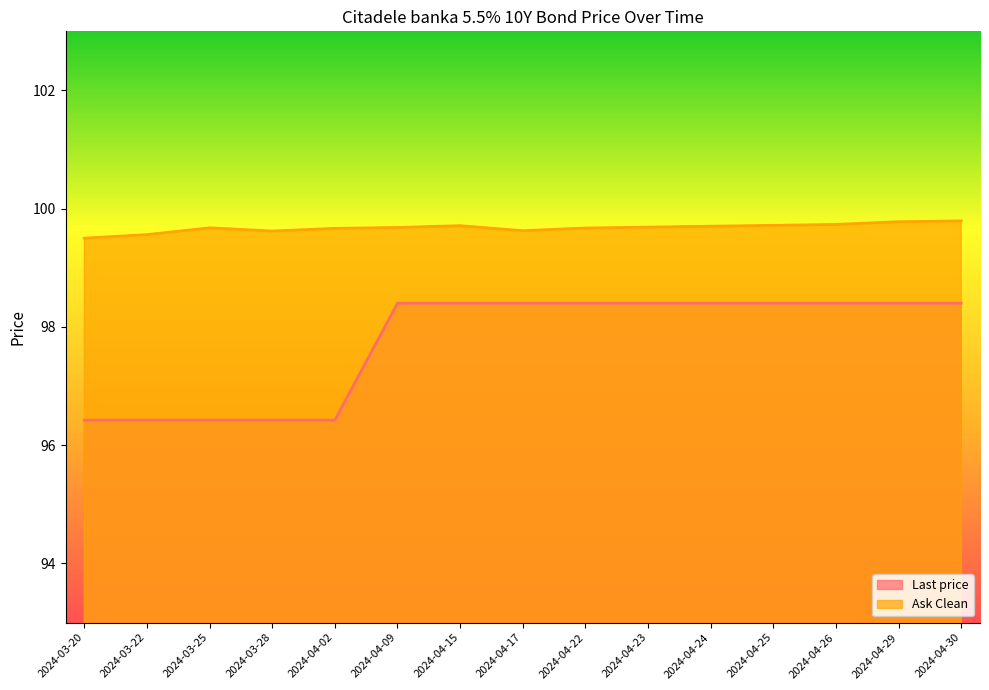

List the labels in order of Last price value, smallest first.

2024-03-20, 2024-03-22, 2024-03-25, 2024-03-28, 2024-04-02, 2024-04-09, 2024-04-15, 2024-04-17, 2024-04-22, 2024-04-23, 2024-04-24, 2024-04-25, 2024-04-26, 2024-04-29, 2024-04-30